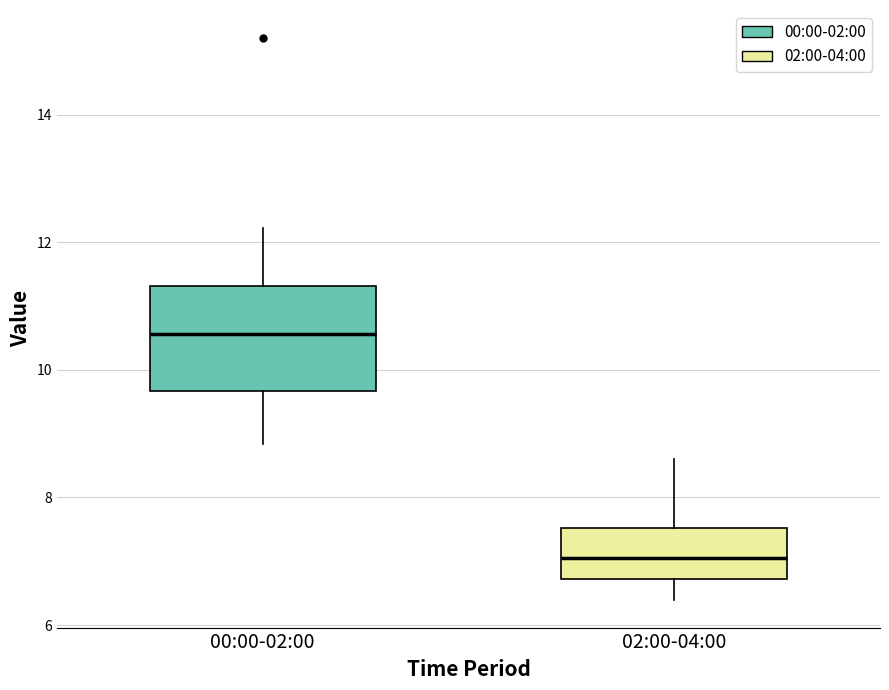

Reading left to right, read every box against the y-axis: the position of its median line, the range the box covers, and the ends of its whiskers. The values are not printed on the chart, so give them approximately, as read against the axis.

00:00-02:00: median 10.6, box 9.6 to 11.4, whiskers 8.8 to 12.2
02:00-04:00: median 7.0, box 6.8 to 7.6, whiskers 6.4 to 8.6